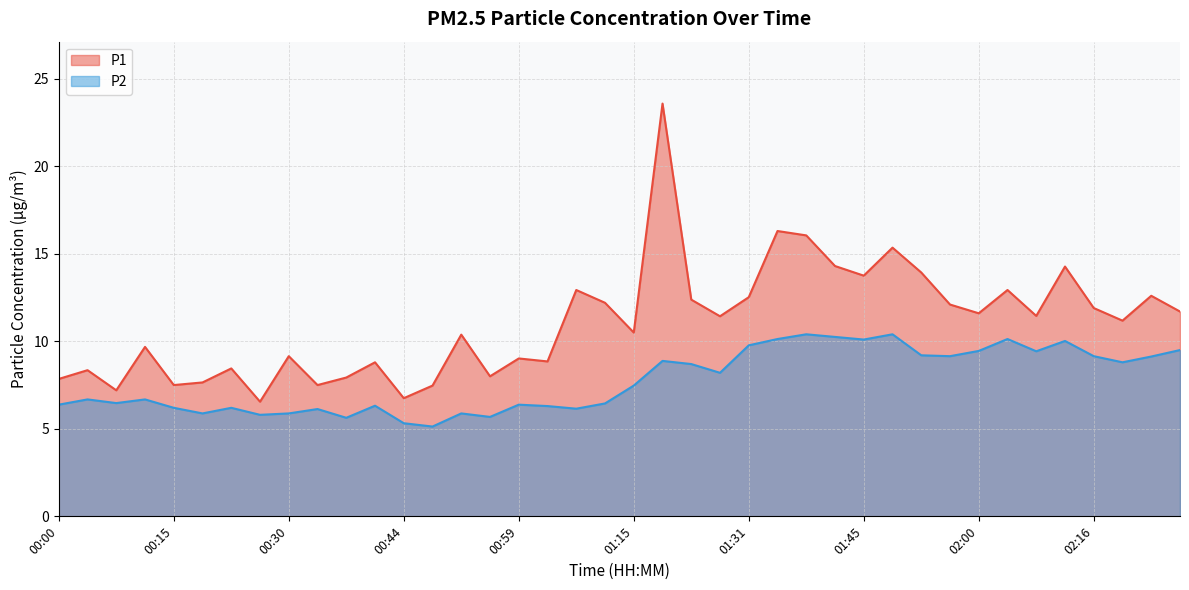

Rank the series by their maximum value, from highest to lowest.

P1, P2